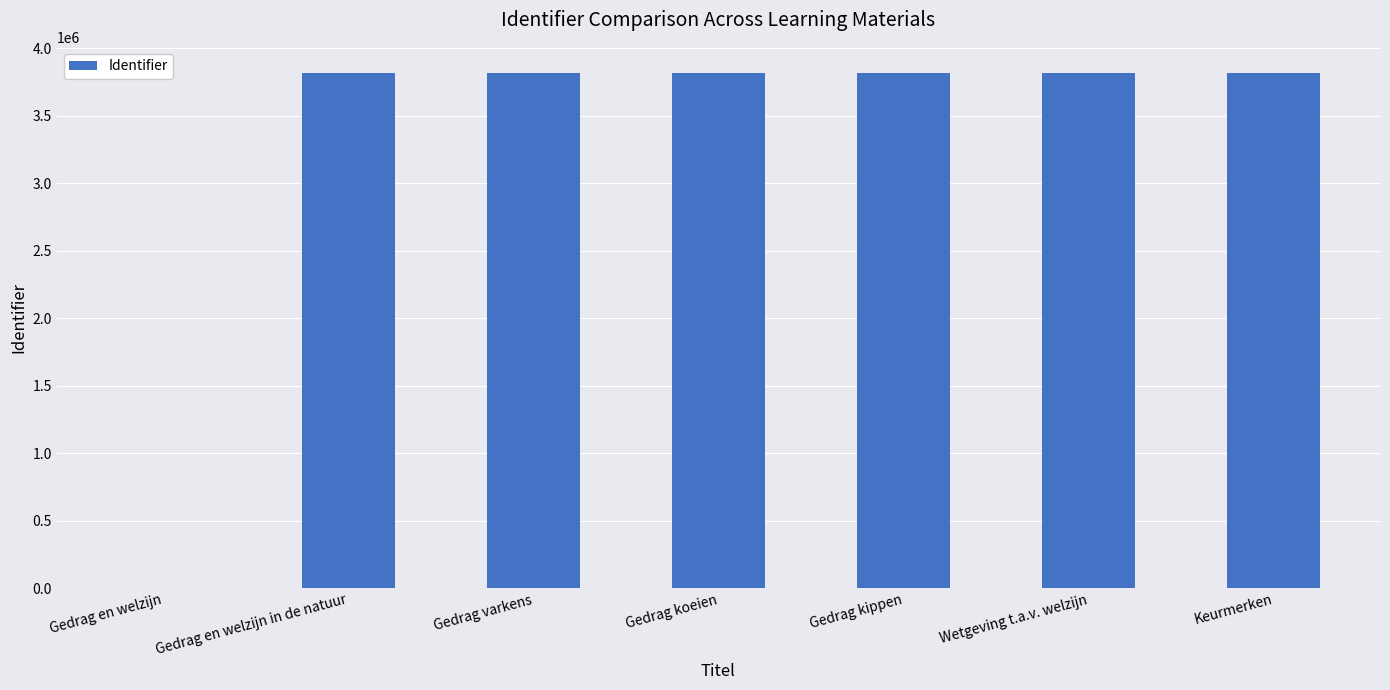

What is the difference between the values at Gedrag en welzijn and Keurmerken?

3819497